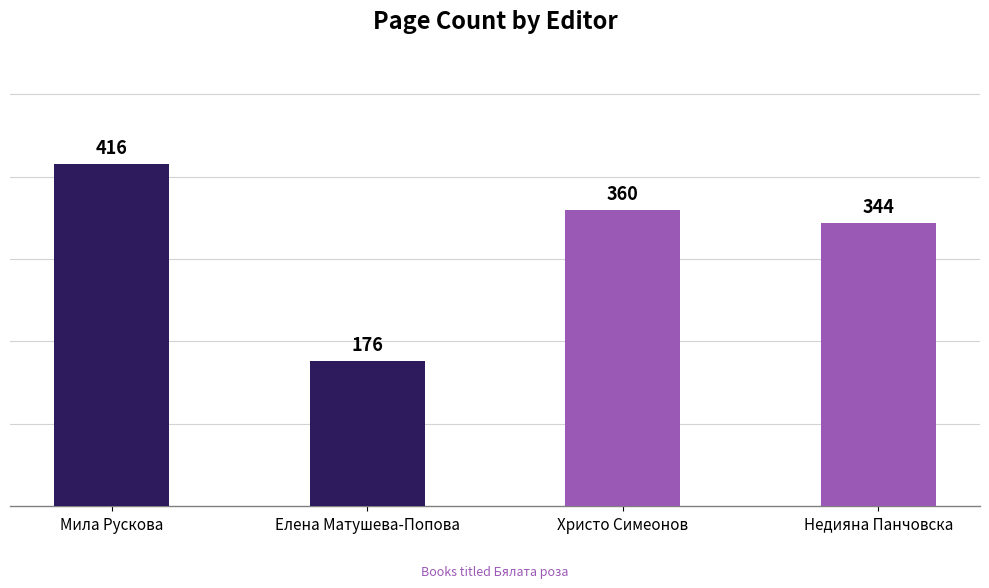

Which category has the lowest value across all series?

Елена Матушева-Попова